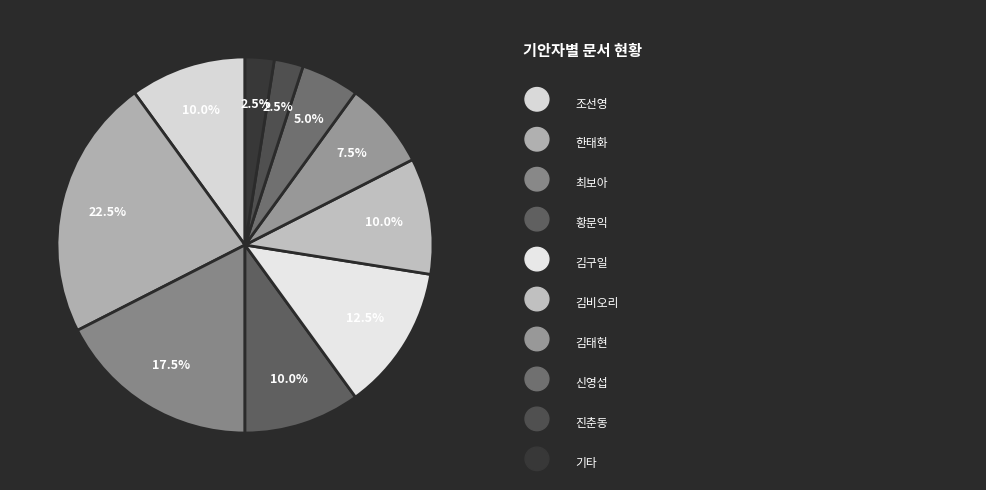

How many segments does this pie chart have?

10